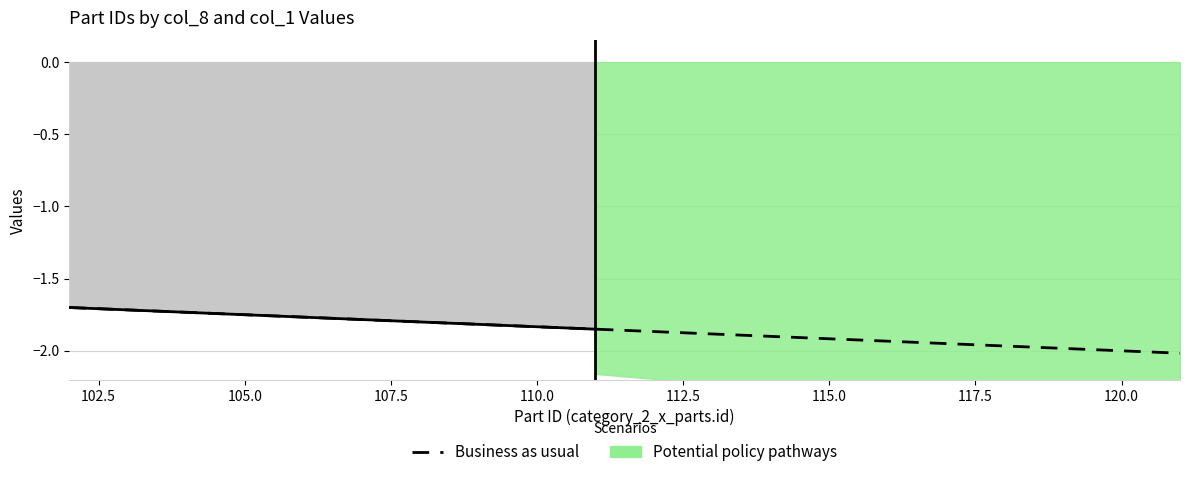

What is the greatest value displayed?

-1.7